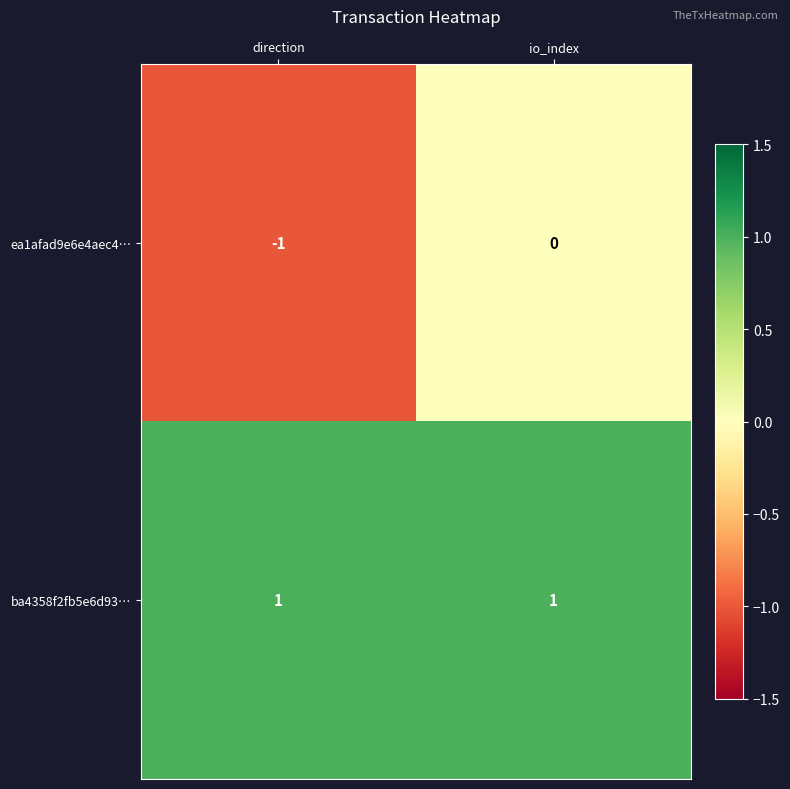

At which label does ea1afad9e6e4aec4… reach its minimum?

direction